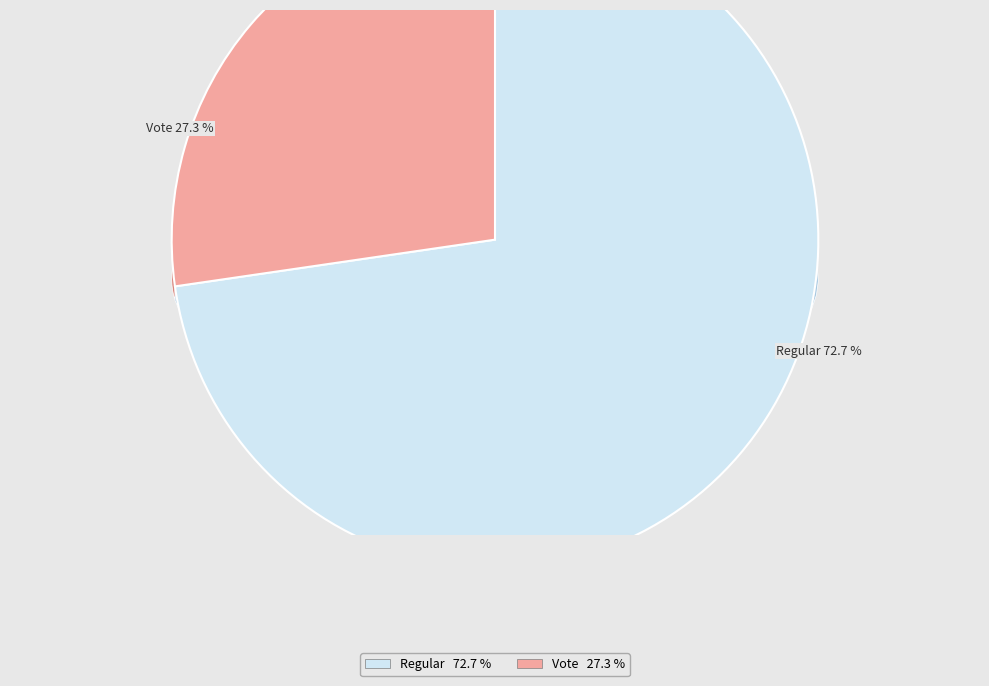

What is the change in value from Regular to Vote?

-5